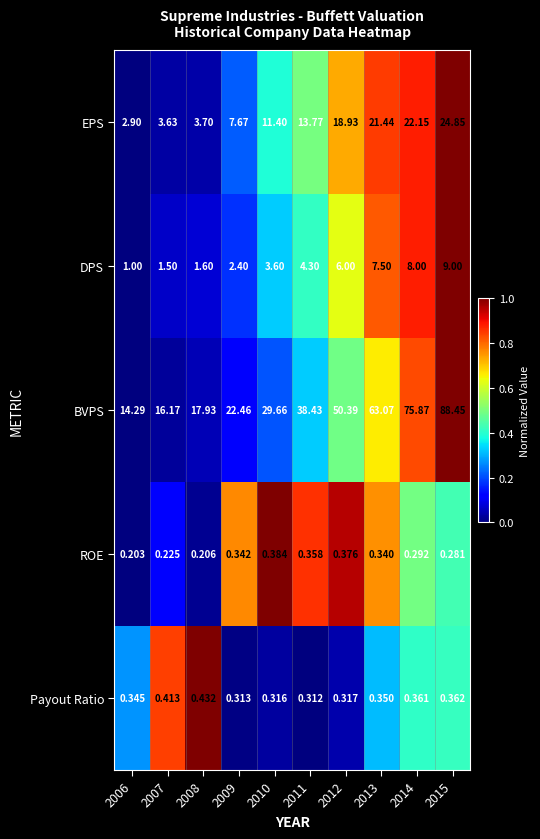

At 2013, list the series in order from smallest to largest.

ROE, Payout Ratio, DPS, EPS, BVPS